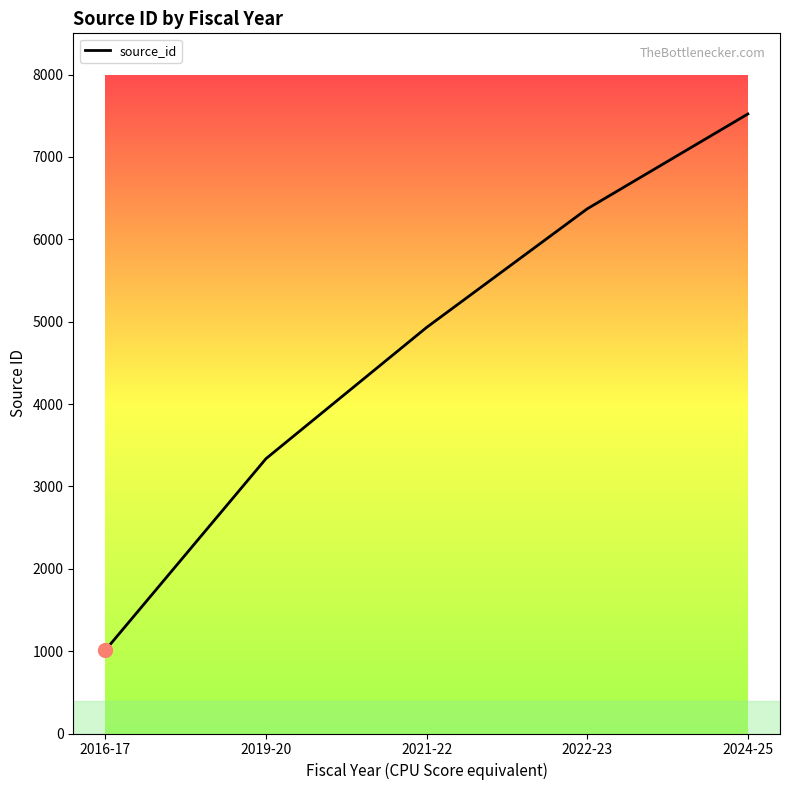

What value does the data have at 2022-23?

6370